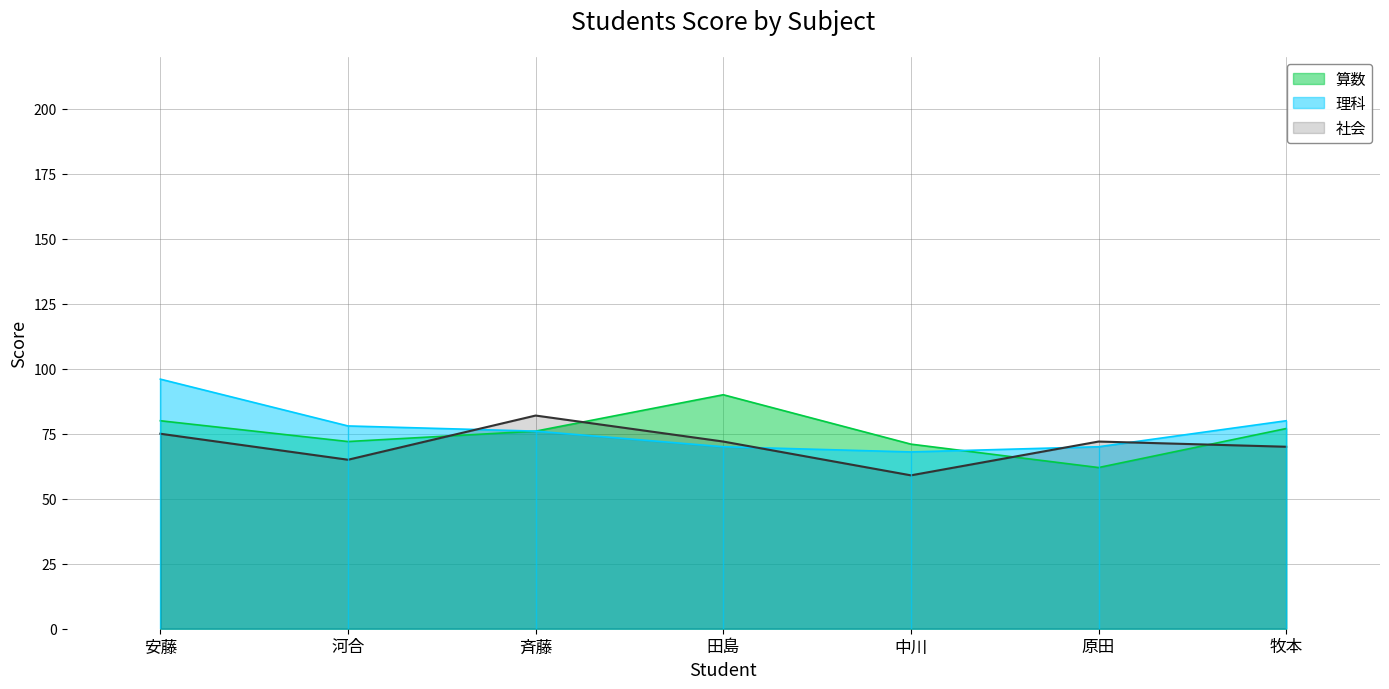

What is the approximate value of 社会 at 河合?

65